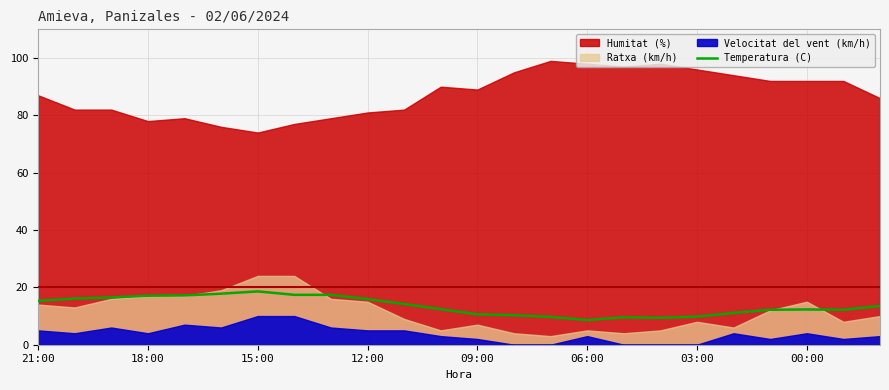

What is the minimum value for Temperatura (C)?

8.6